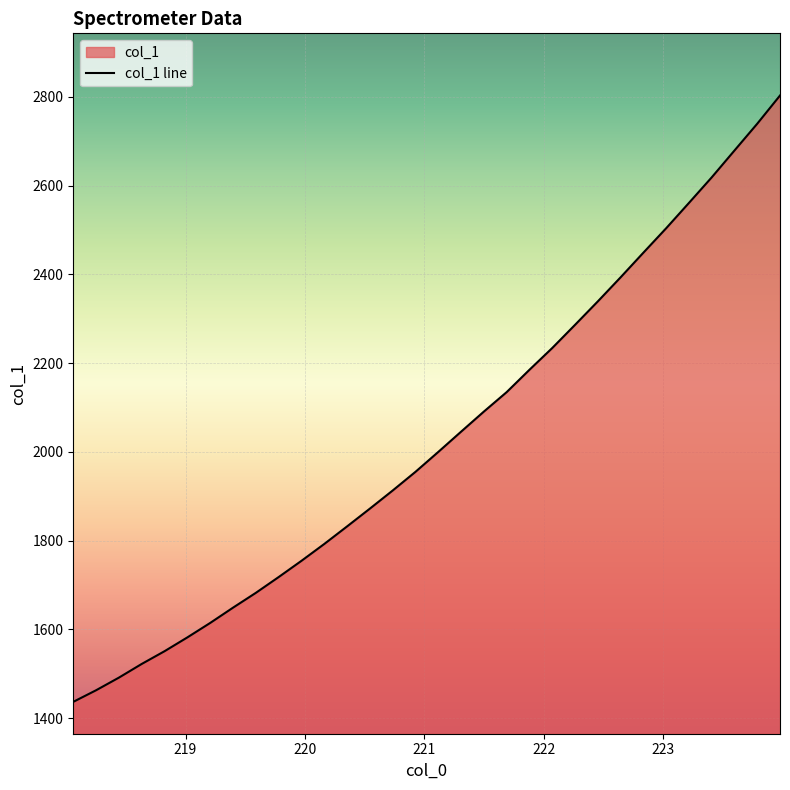

Rank the categories by value from highest to lowest.

223.9802, 223.7895, 223.5987, 223.408, 223.2172, 223.0264, 222.8355, 222.6447, 222.4538, 222.263, 222.0721, 221.8812, 221.6902, 221.4993, 221.3083, 221.1174, 220.9264, 220.7354, 220.5444, 220.3533, 220.1623, 219.9712, 219.7801, 219.589, 219.3979, 219.2067, 219.0156, 218.8244, 218.6332, 218.442, 218.2508, 218.0596